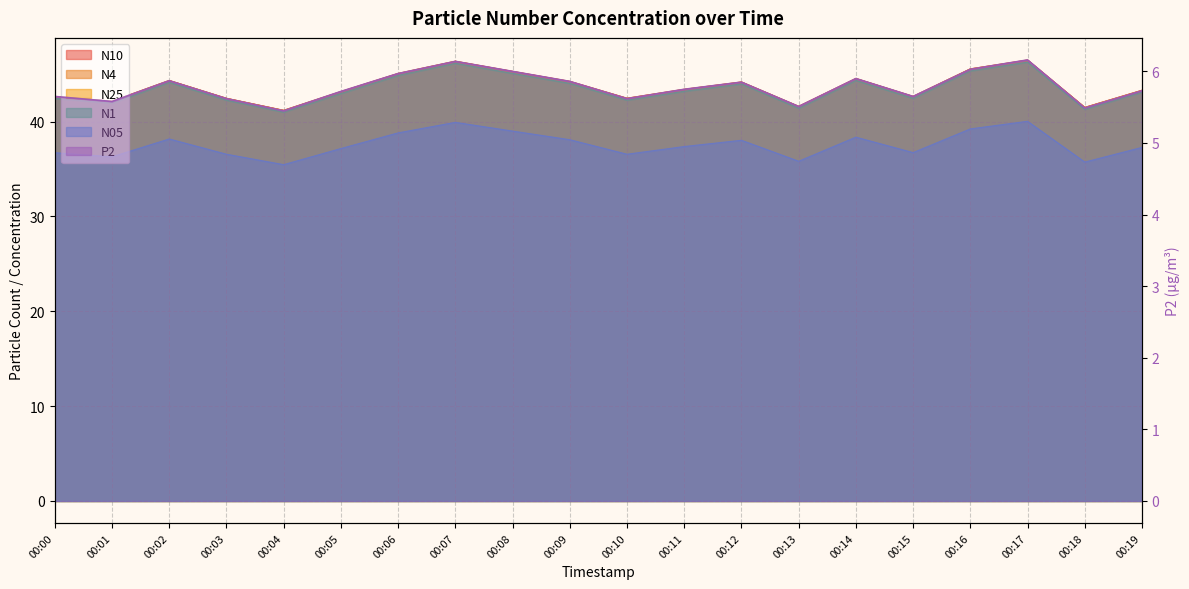

Which has a higher value, 00:04 or 00:18?

00:18